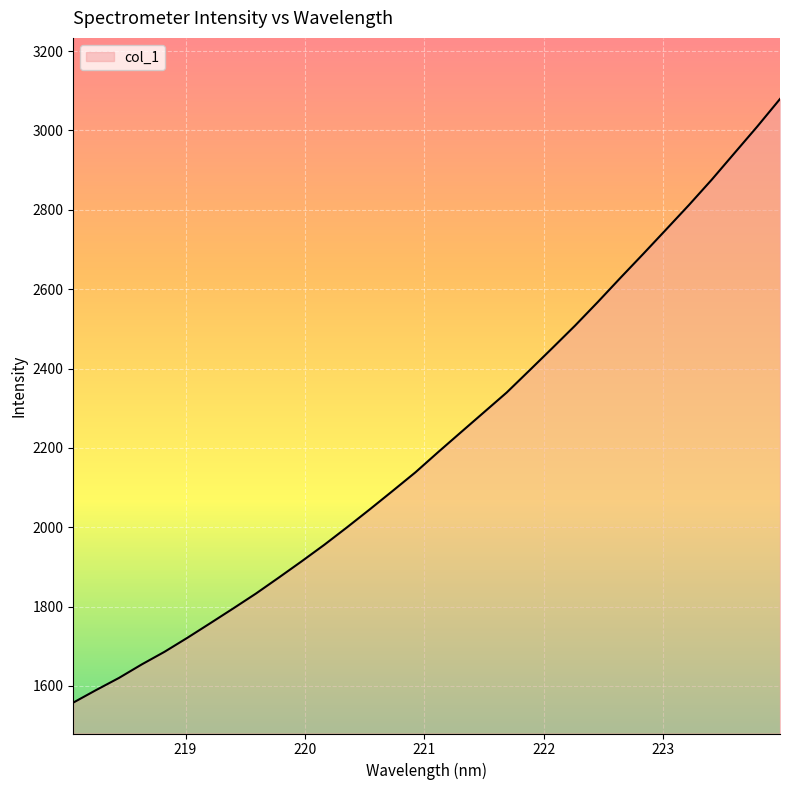

What is the average value?

2218.8